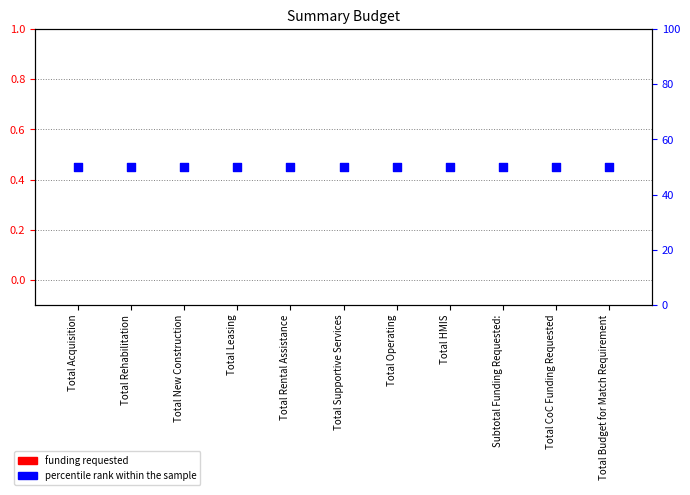

Which series contains the highest Y value?

percentile rank within the sample